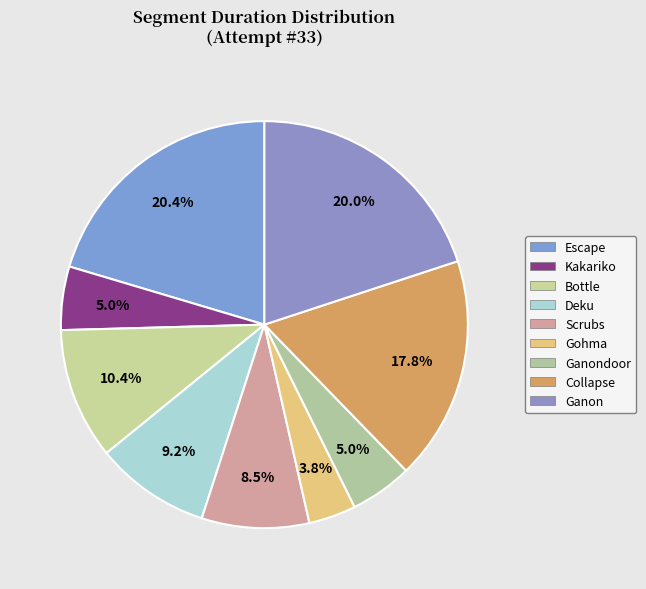

Count the number of slices in the pie.

9